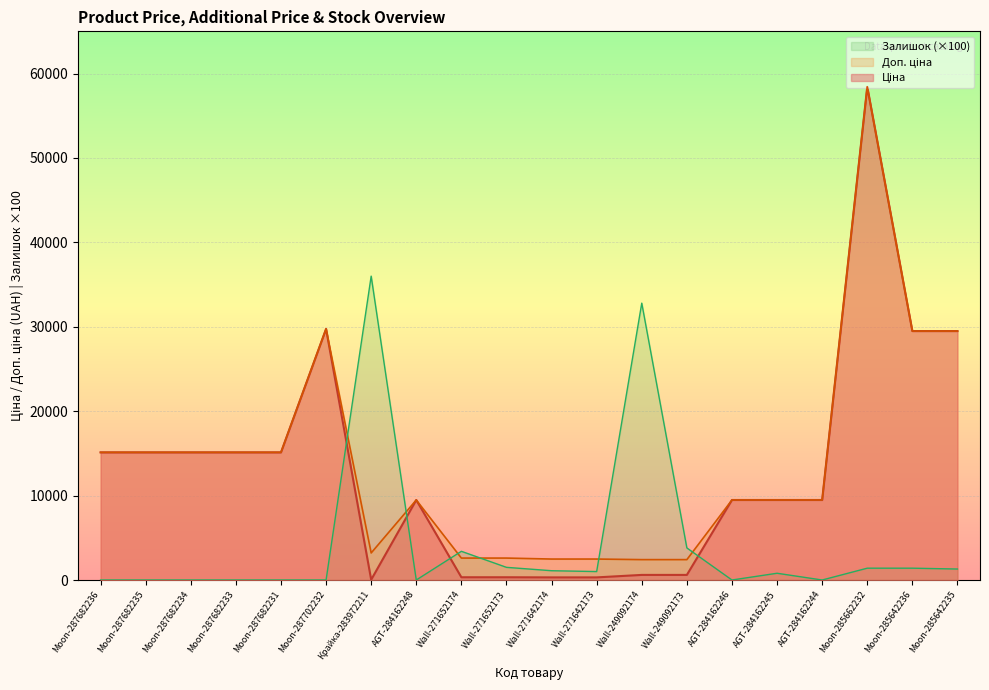

At how many categories does at least one series exceed 35367?

2